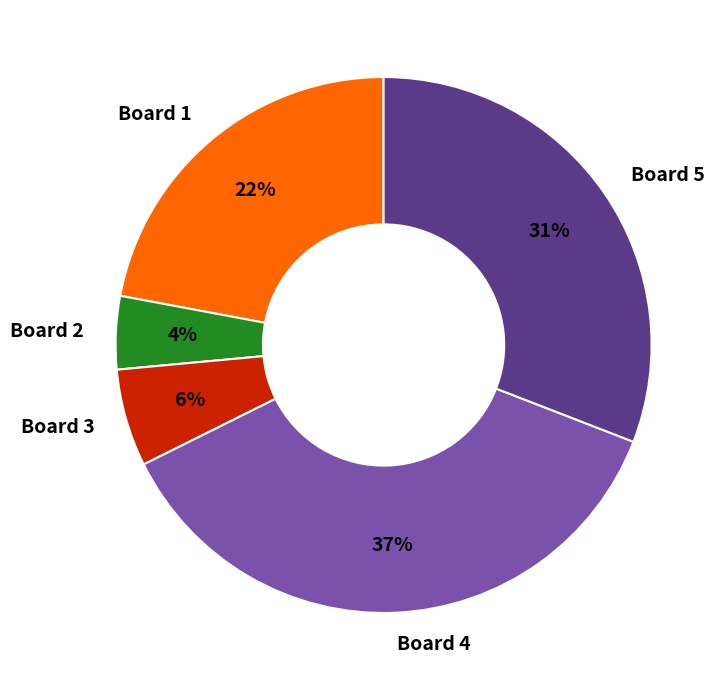

True or false: Board 5 accounts for 25% of the total.

False